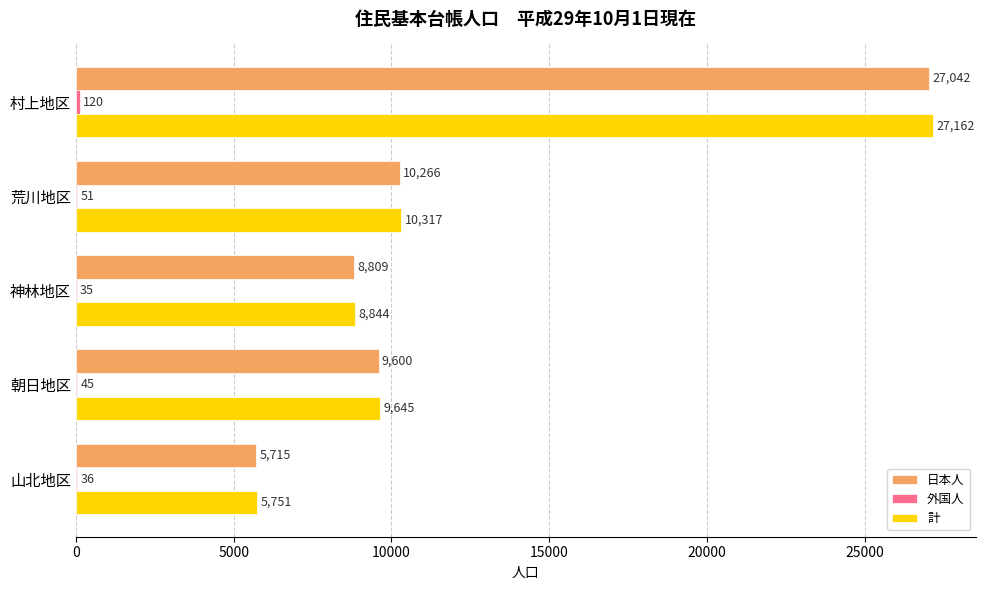

At which label does 日本人 reach its peak?

村上地区